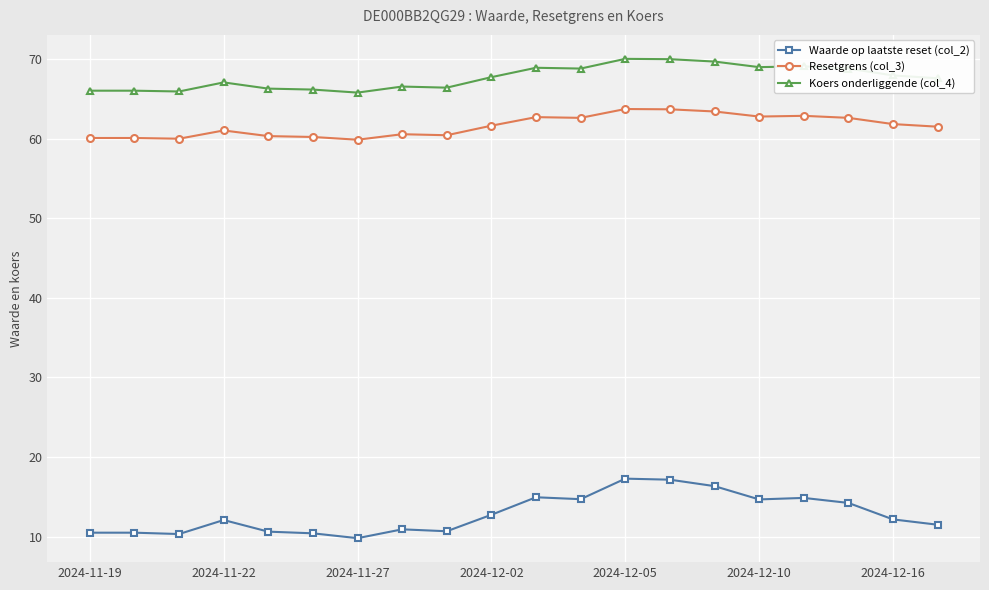

What is the smallest value displayed?

9.8